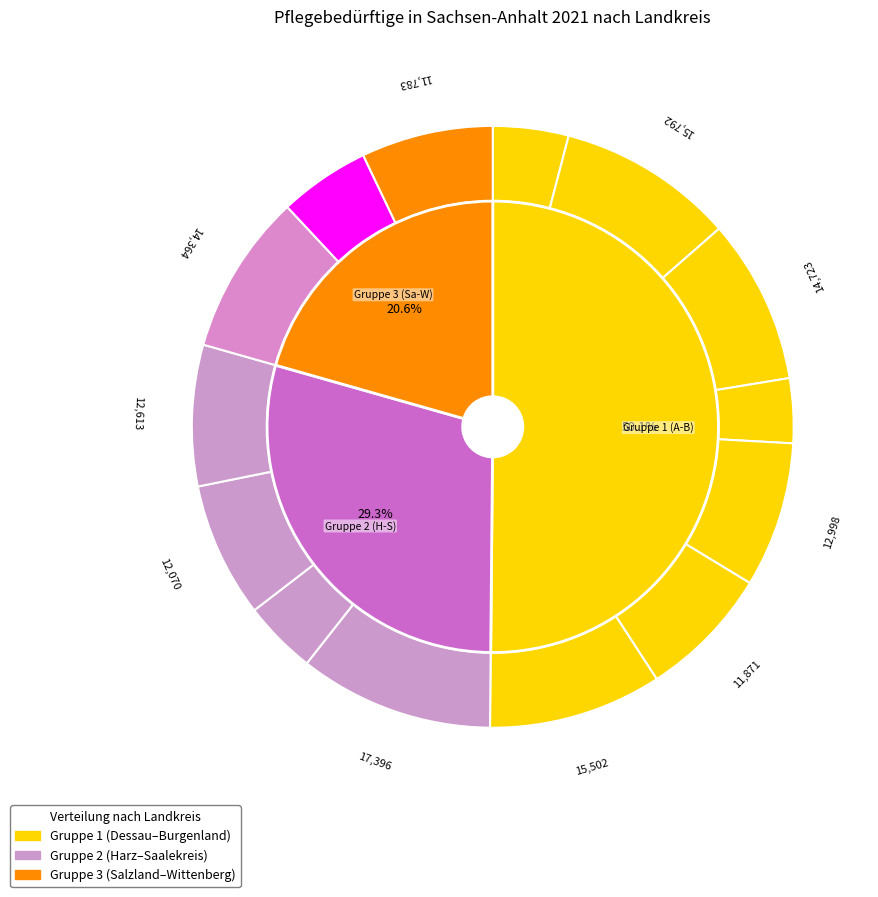

Does any single category account for the majority?

No